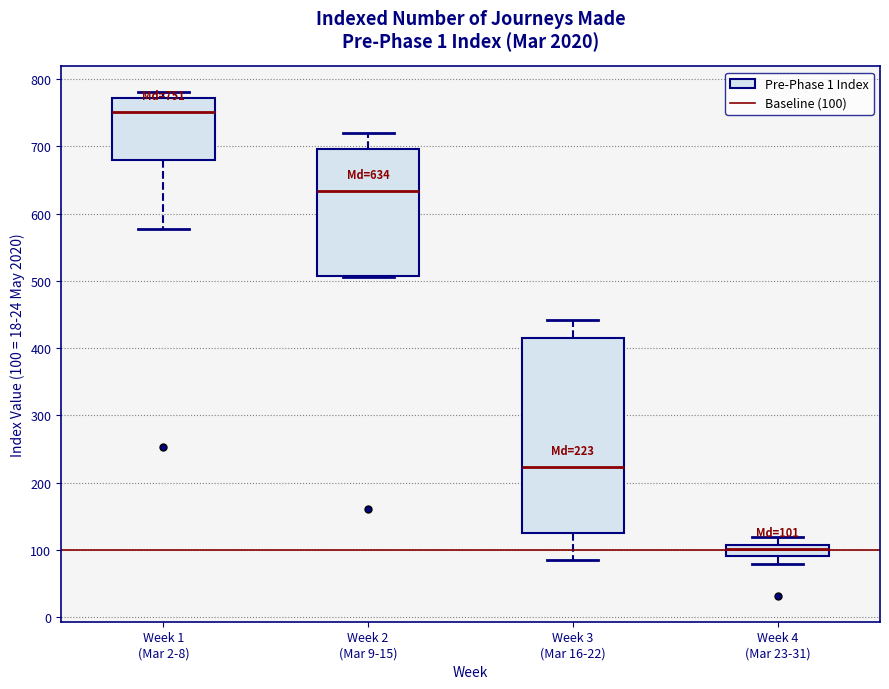

Which box is the tallest, from its lower edge to its upper edge?

Week 3 (Mar 16-22)